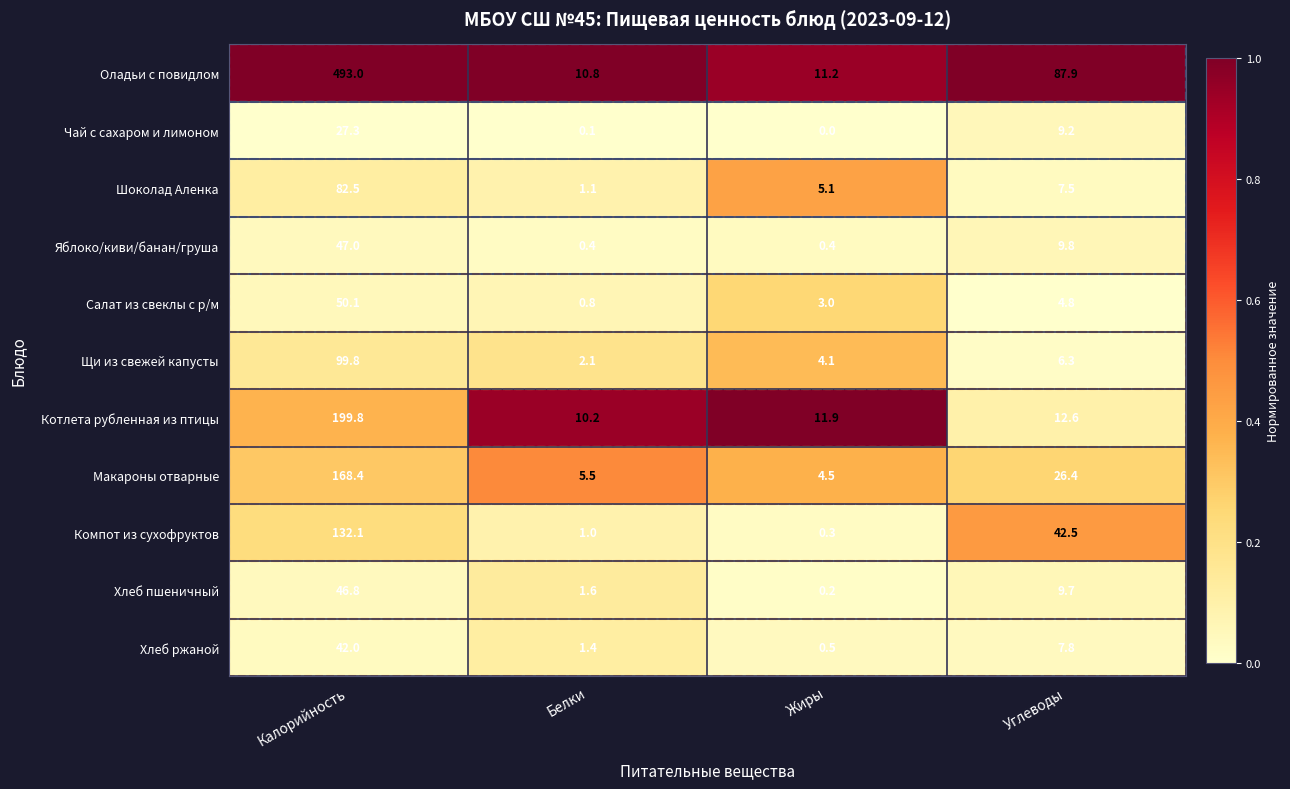

At how many categories does at least one series exceed 0?

4